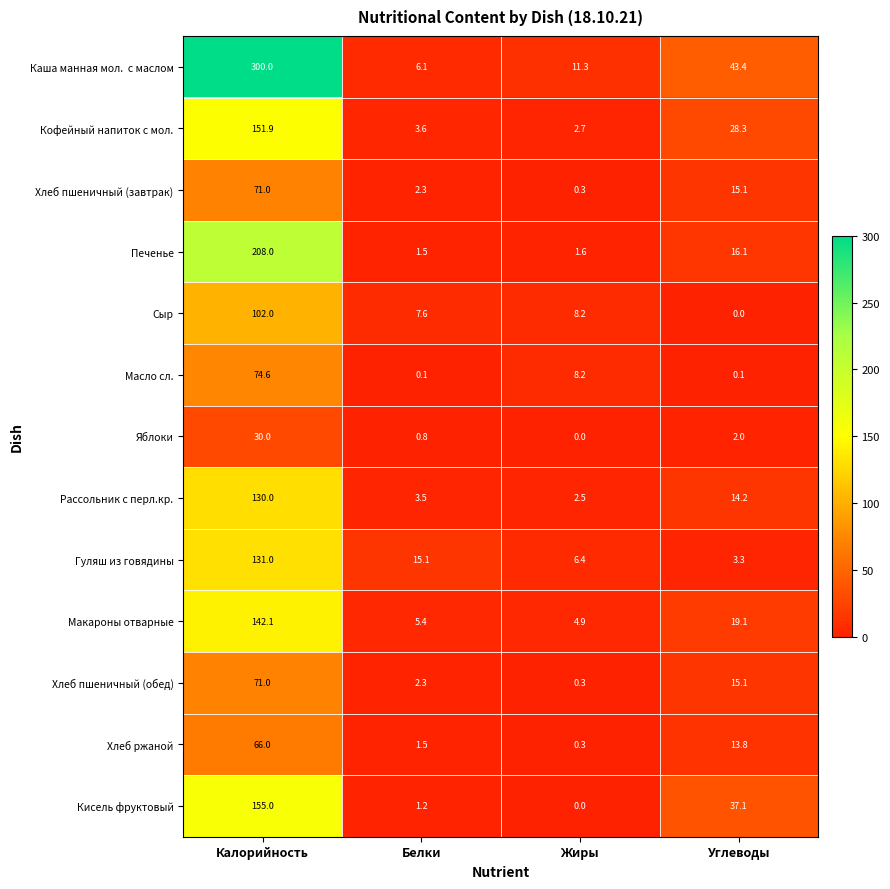

Is it true that Печенье equals 1.6 at Жиры?

True